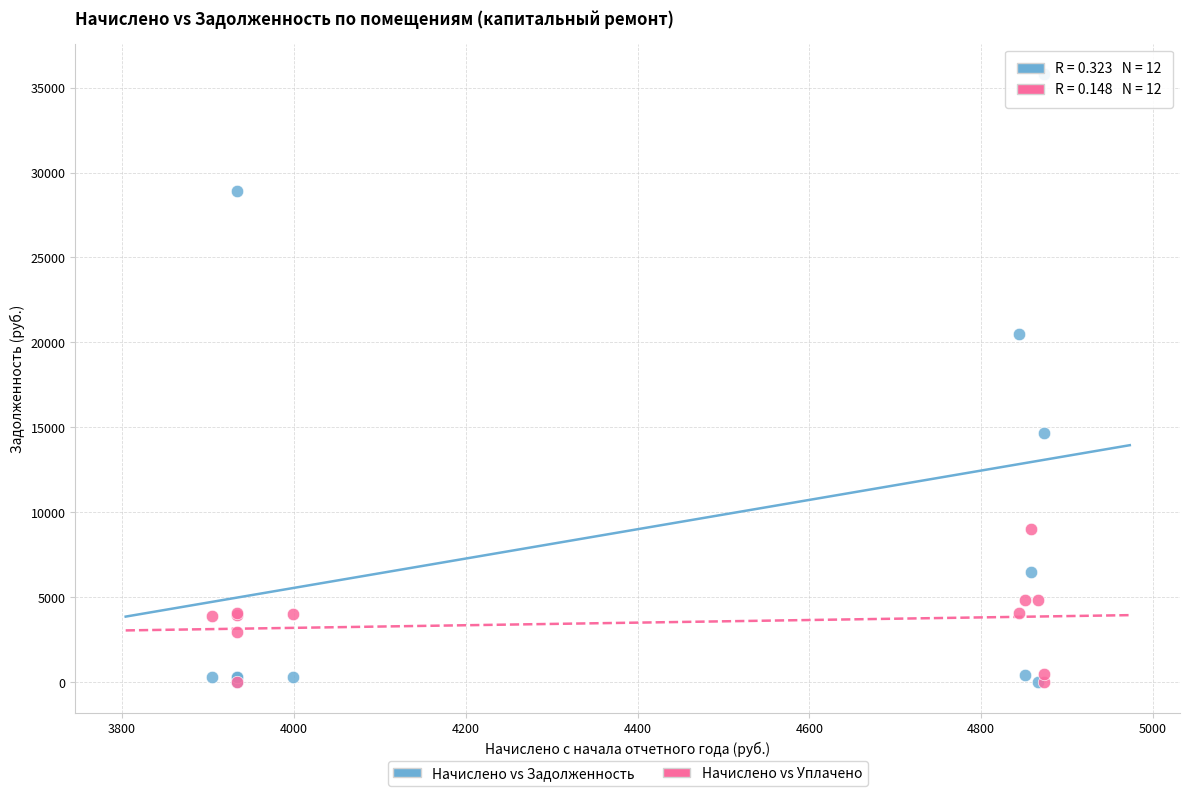

In the Начислено vs Задолженность series, what Y value is closest to 17900?

20513.5